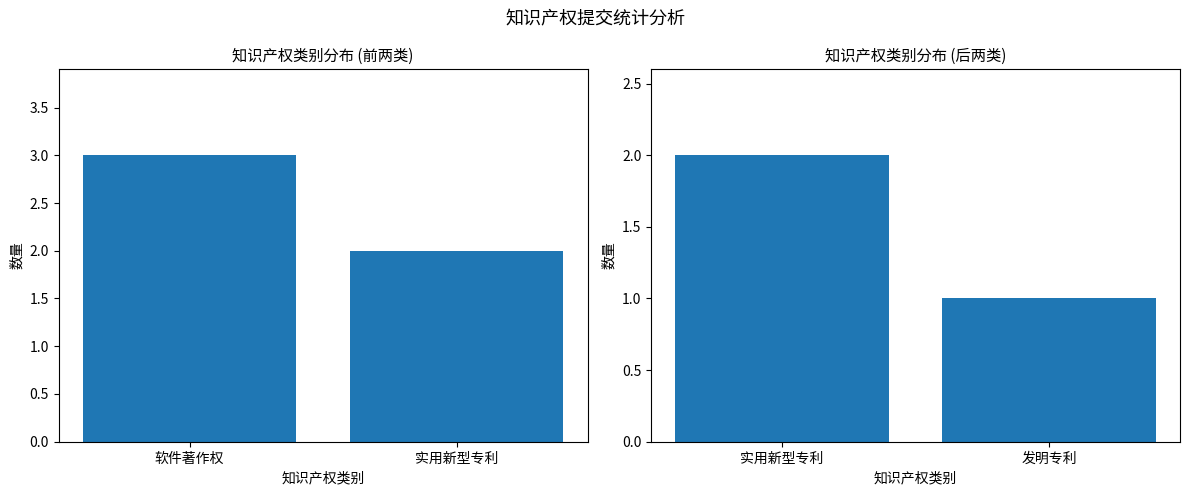

What is the change in value from 实用新型专利 to 发明专利?

-1